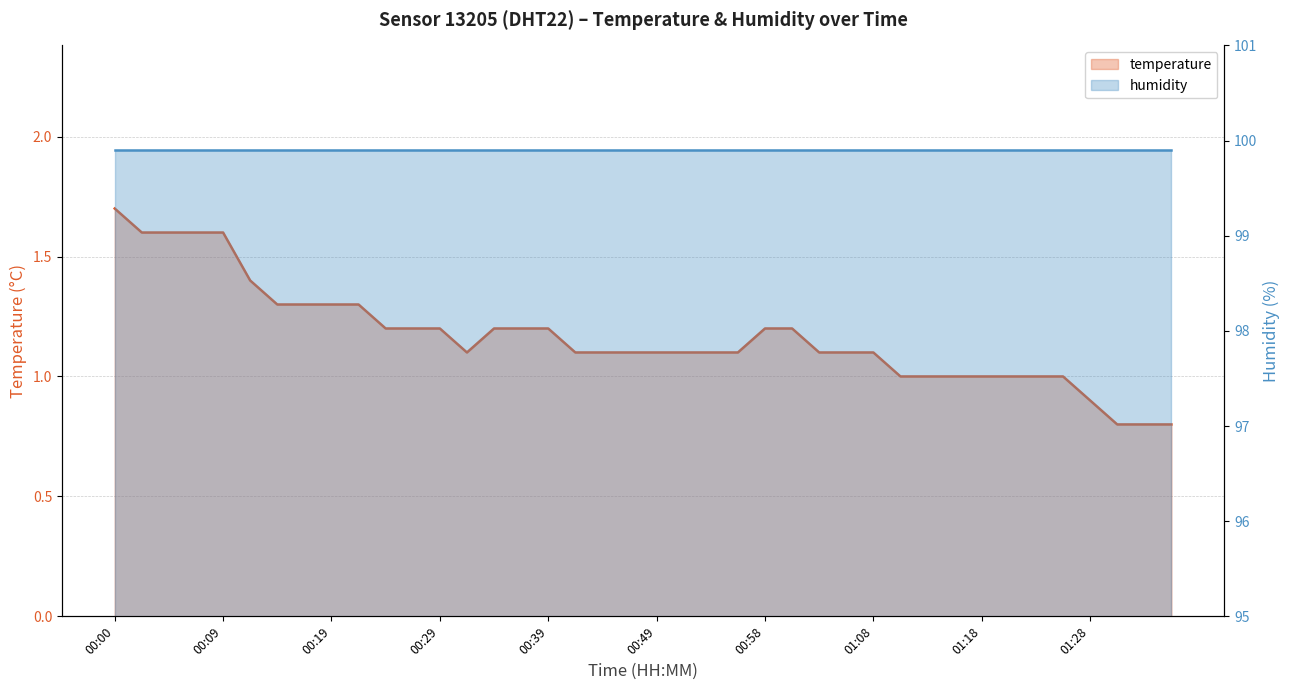

What is the sum of all values?

46.7